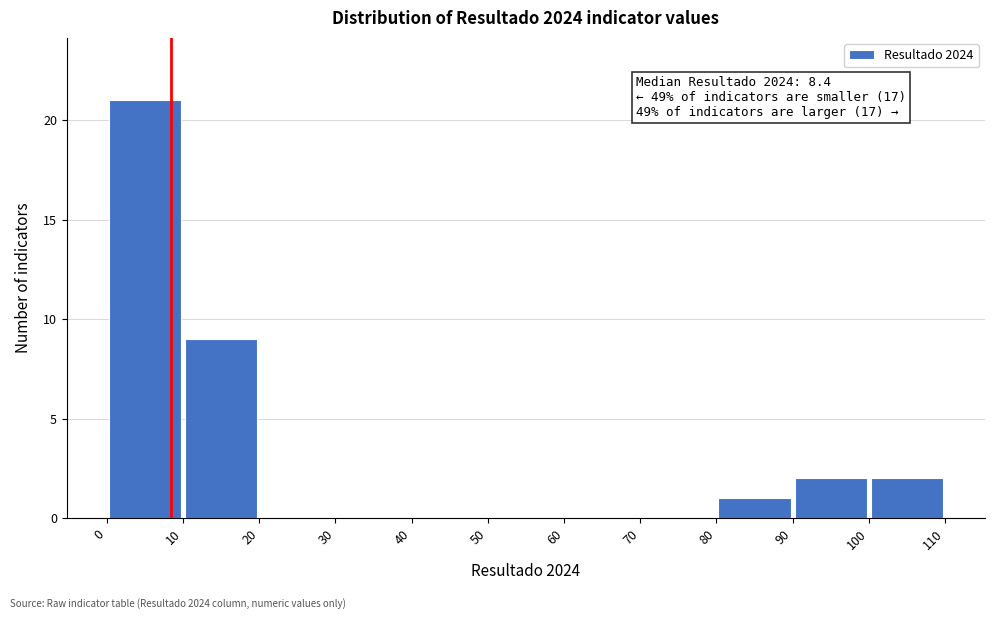

Over which range of the x-axis is the bar tallest?

0 to 10